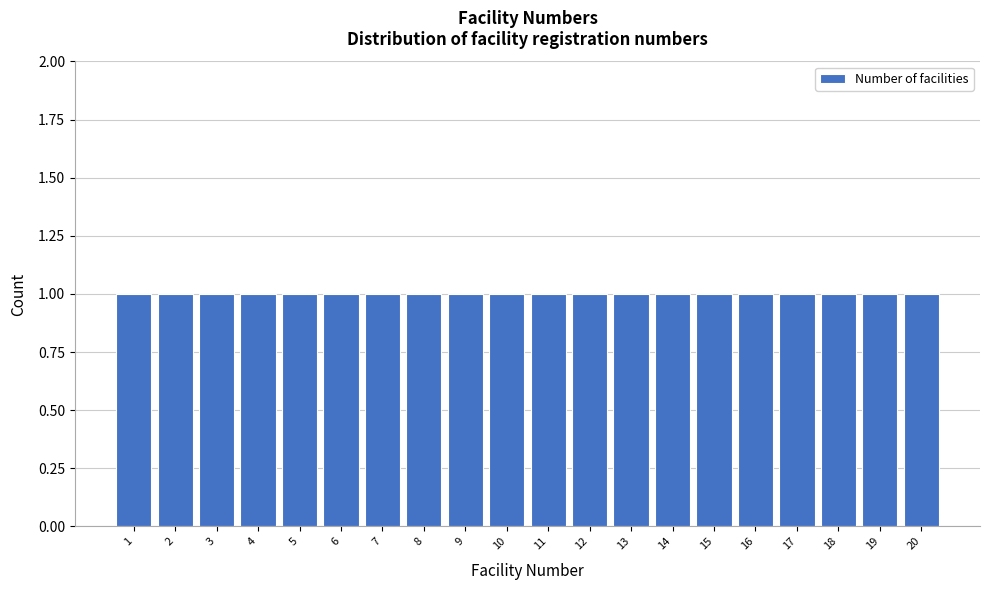

Reading left to right, list every bar in this chart as the range it spans on the x-axis followed by its height. The values are not printed on the chart, so give them approximately, as read against the axis.

0.5 to 1.5: 1
1.5 to 2.5: 1
2.5 to 3.5: 1
3.5 to 4.5: 1
4.5 to 5.5: 1
5.5 to 6.5: 1
6.5 to 7.5: 1
7.5 to 8.5: 1
8.5 to 9.5: 1
9.5 to 10.5: 1
10.5 to 11.5: 1
11.5 to 12.5: 1
12.5 to 13.5: 1
13.5 to 14.5: 1
14.5 to 15.5: 1
15.5 to 16.5: 1
16.5 to 17.5: 1
17.5 to 18.5: 1
18.5 to 19.5: 1
19.5 to 20.5: 1